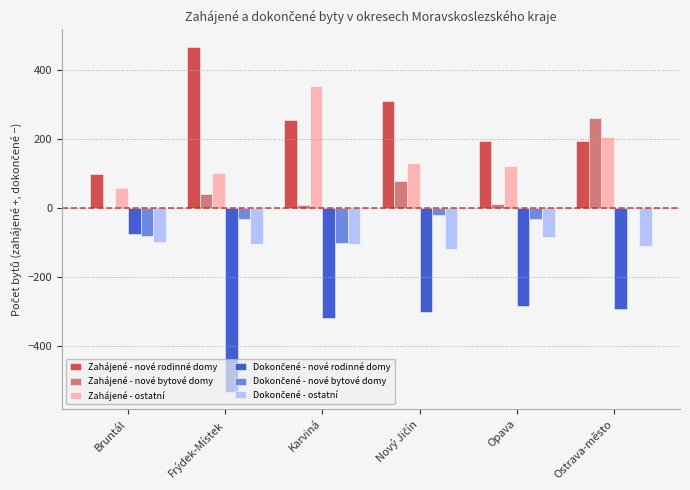

Which series has the largest total across all categories?

Zahájené - nové rodinné domy